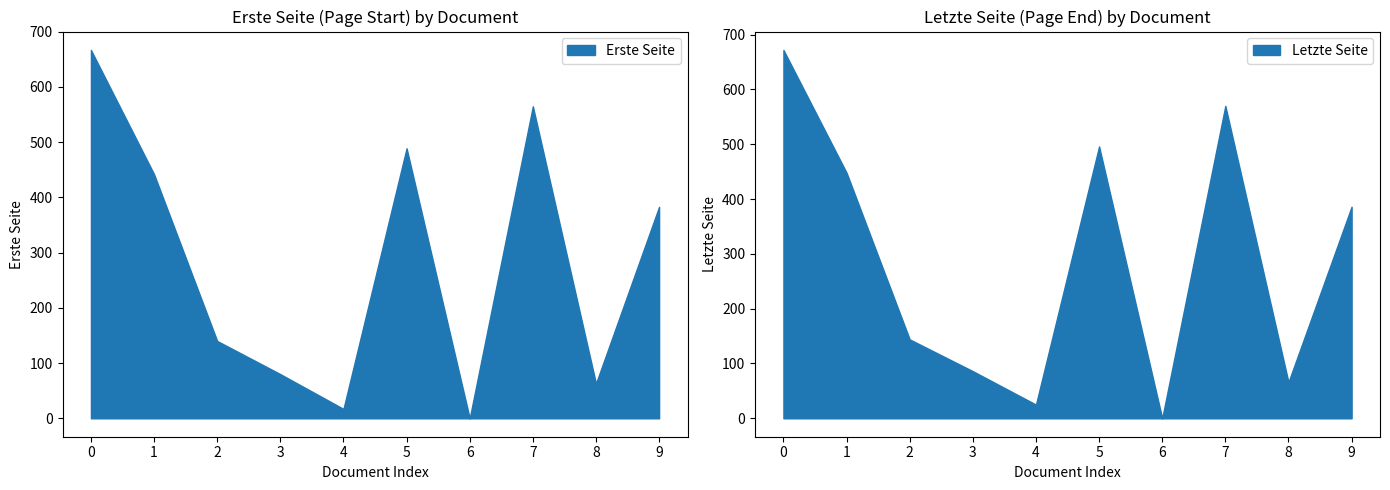

What is the difference between the maximum and minimum values in the Letzte Seite series?

672